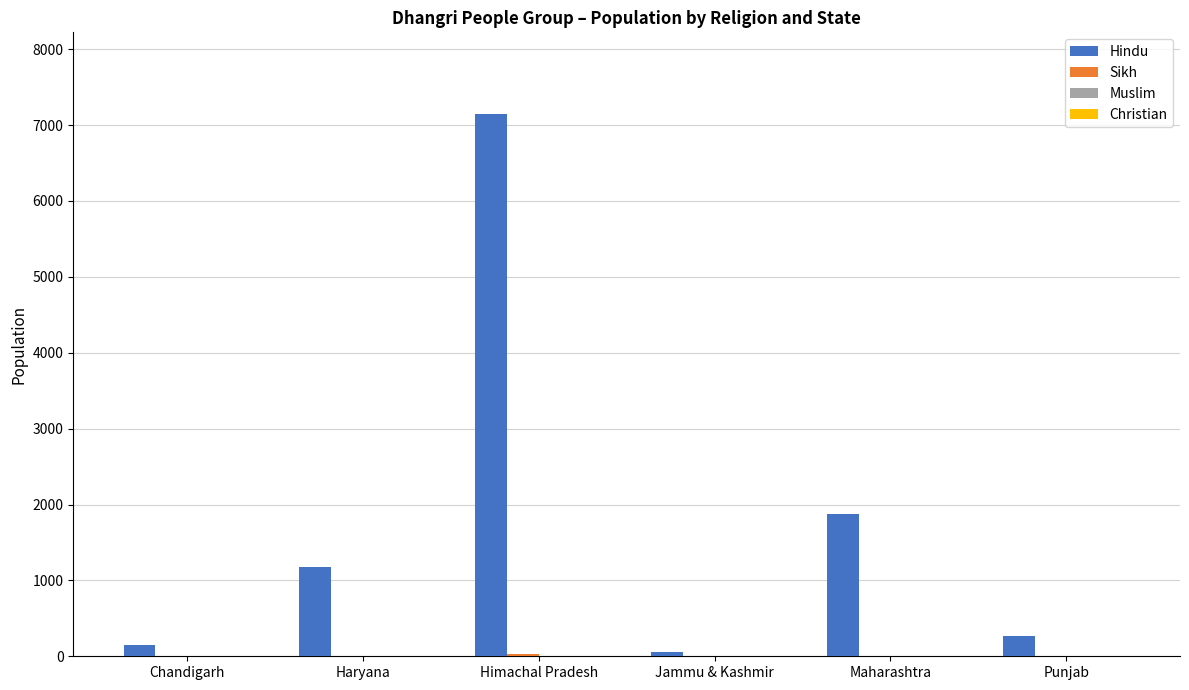

How many data points does each series have?

6